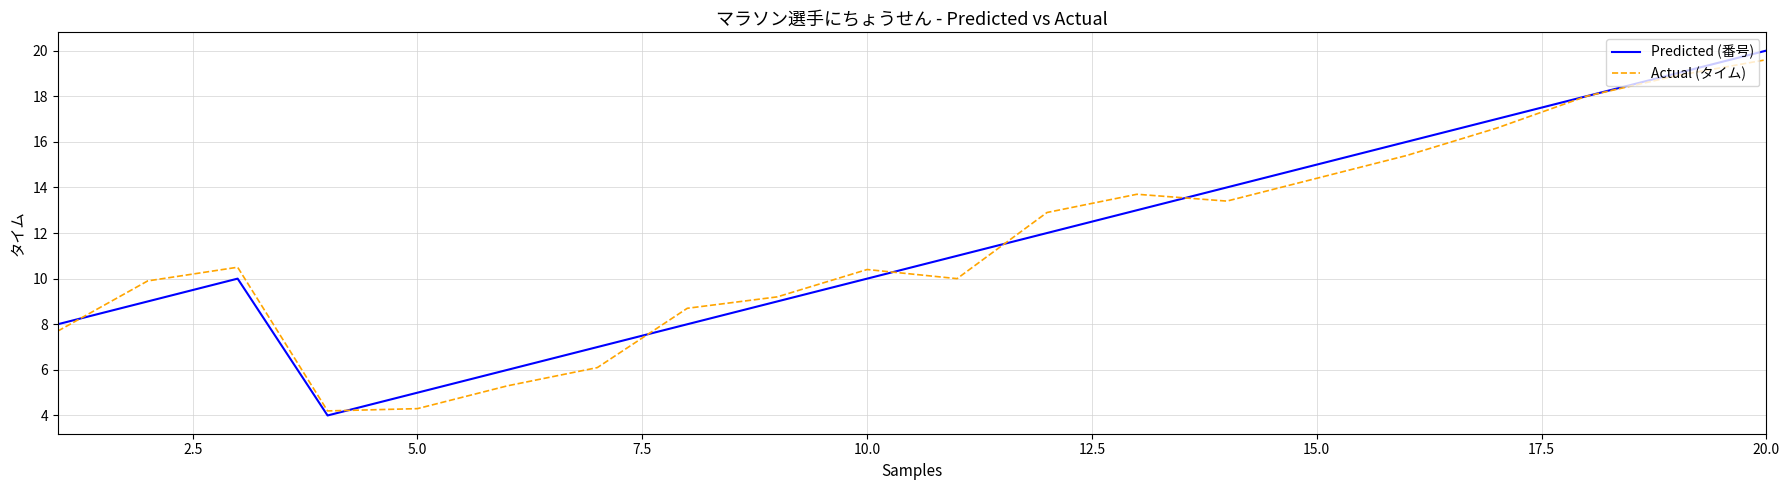

What is the highest value of the Predicted (番号) series?

20.0